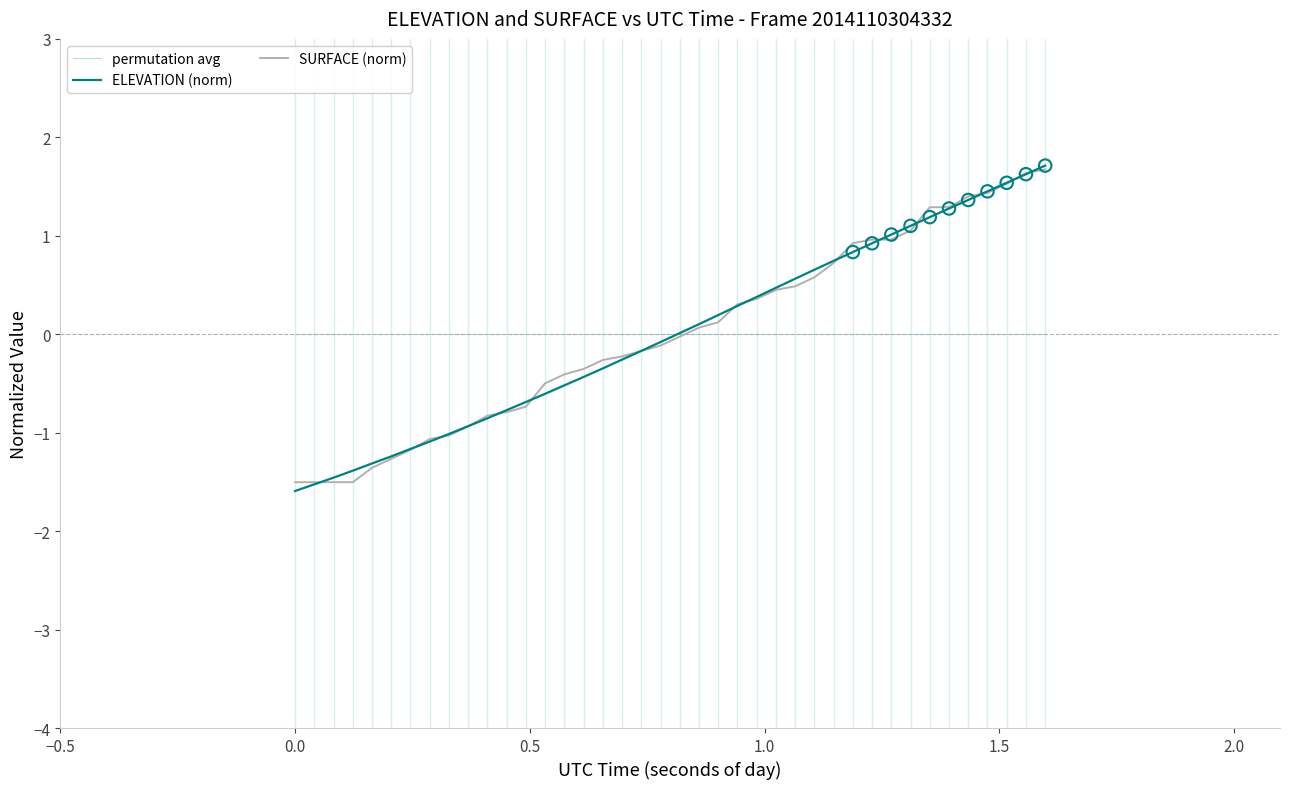

What is the smallest value displayed?

-1.6